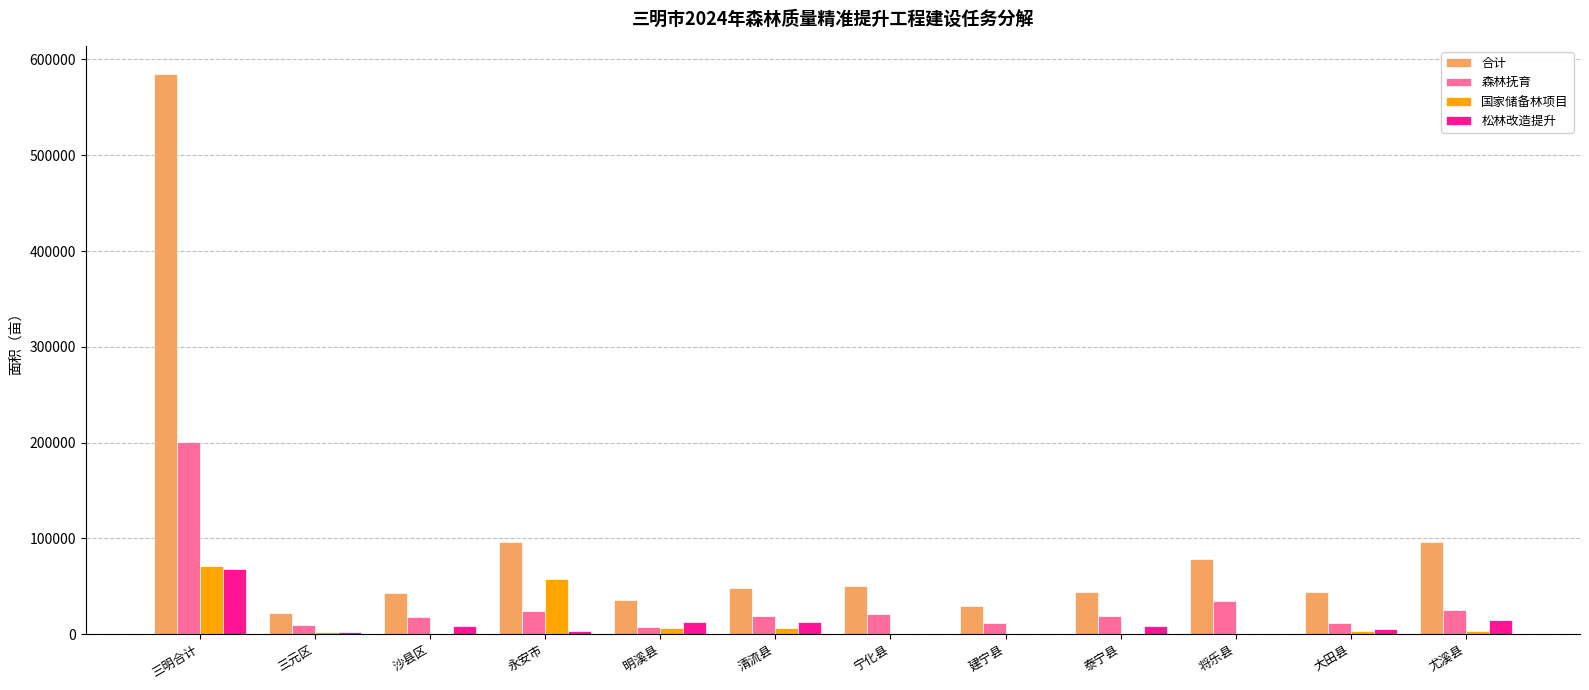

What is the highest value of the 松林改造提升 series?

67600